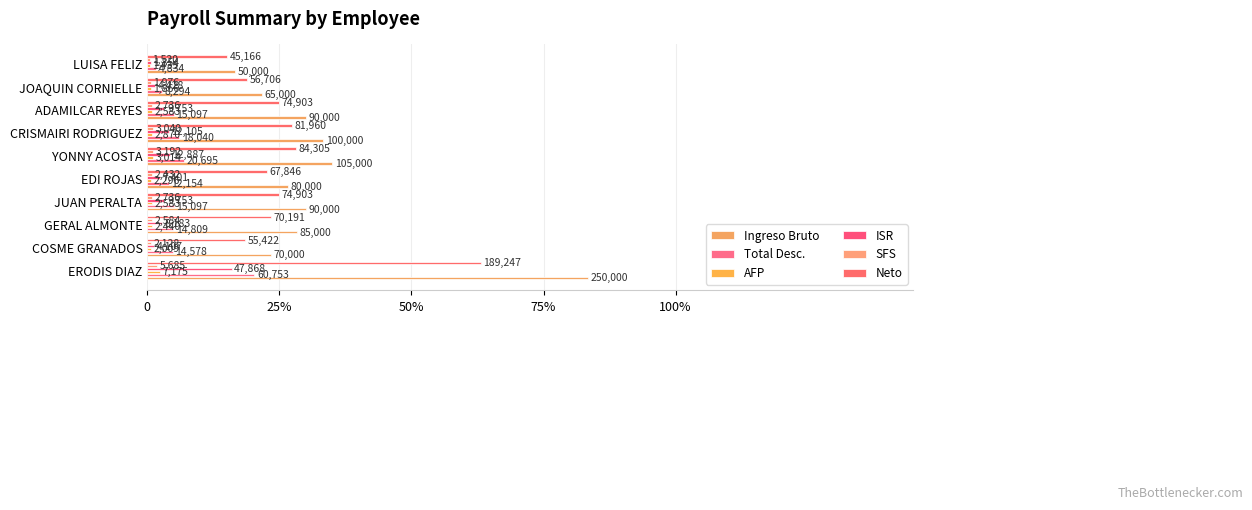

What are all the series names shown in the legend?

Ingreso Bruto, Total Desc., AFP, ISR, SFS, Neto